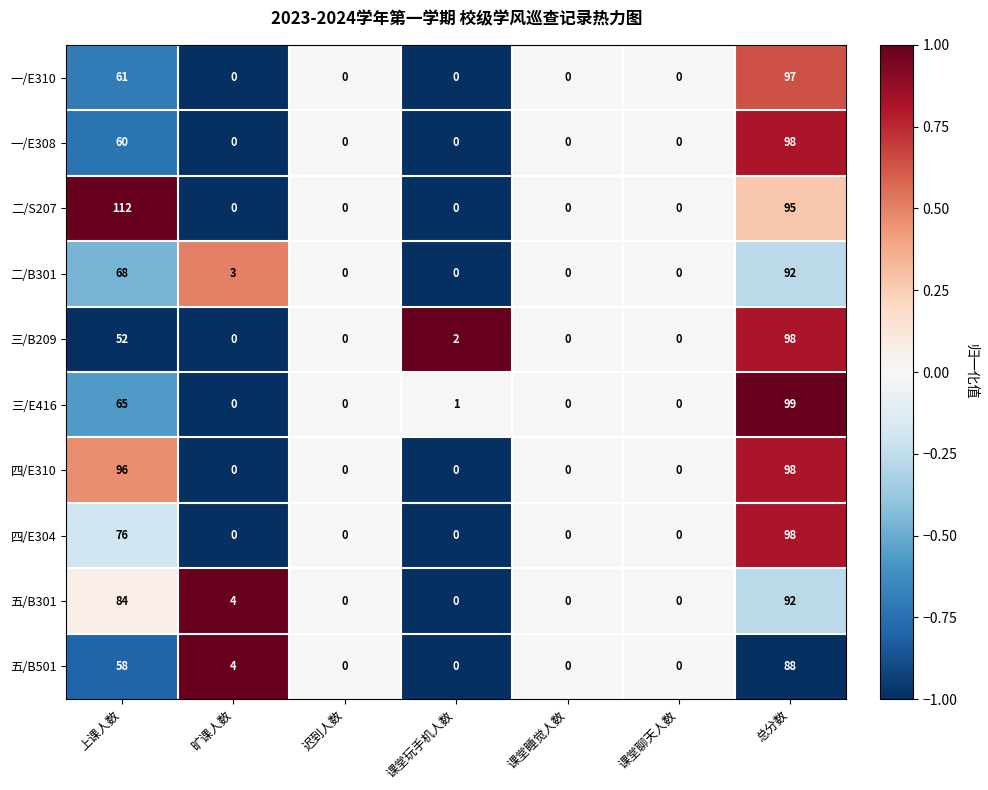

The value of 三/E416 at 总分数 is 45. True or false?

False